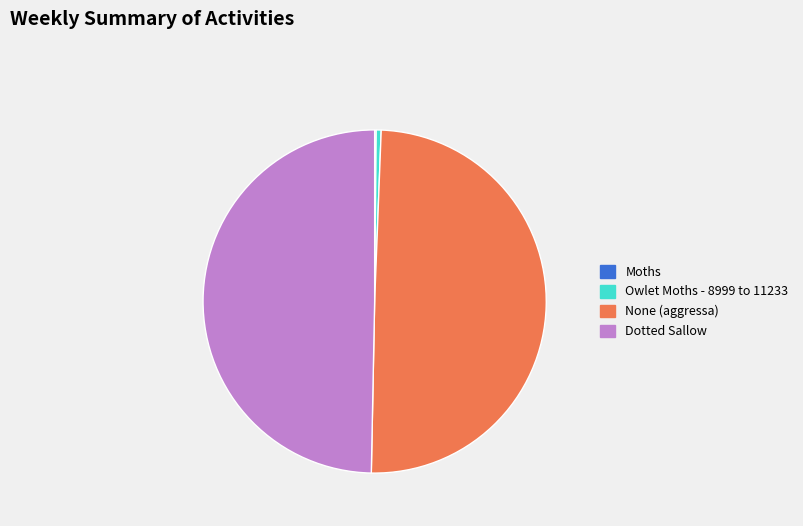

The Dotted Sallow slice represents 62% of the pie. True or false?

False